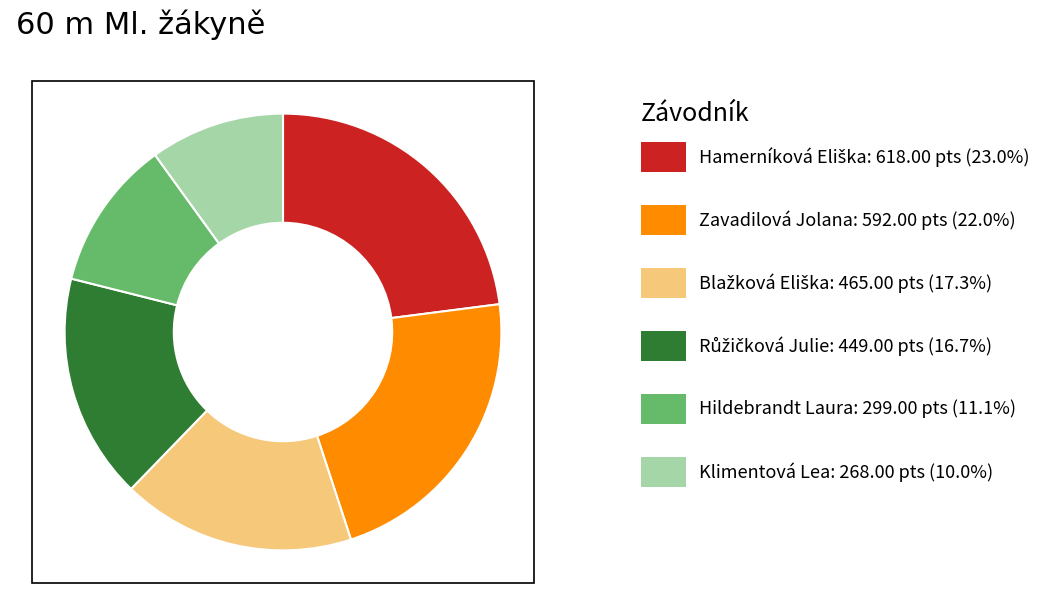

Is there any slice that represents more than half of the pie?

No